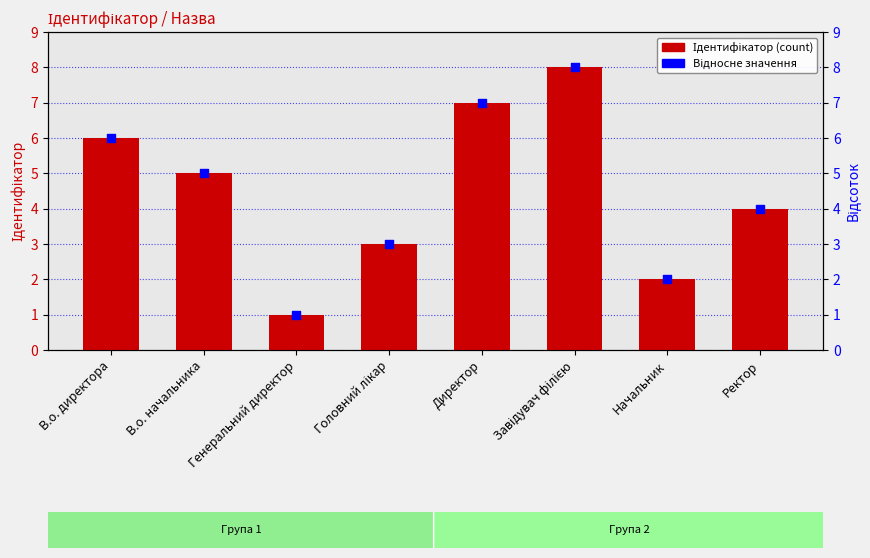

Is the value of Відносне значення at Ректор greater than the value of Ідентифікатор at Завідувач філією?

No